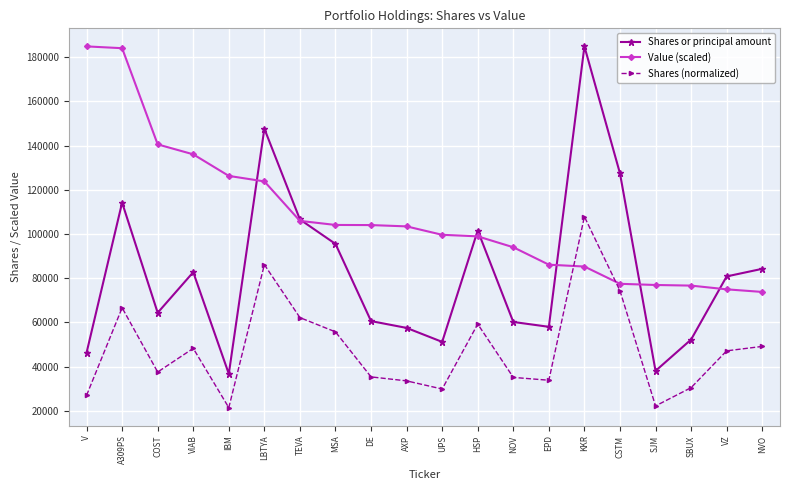

What is the sum of the Value (scaled) values at CSTM and SJM?

154379.8